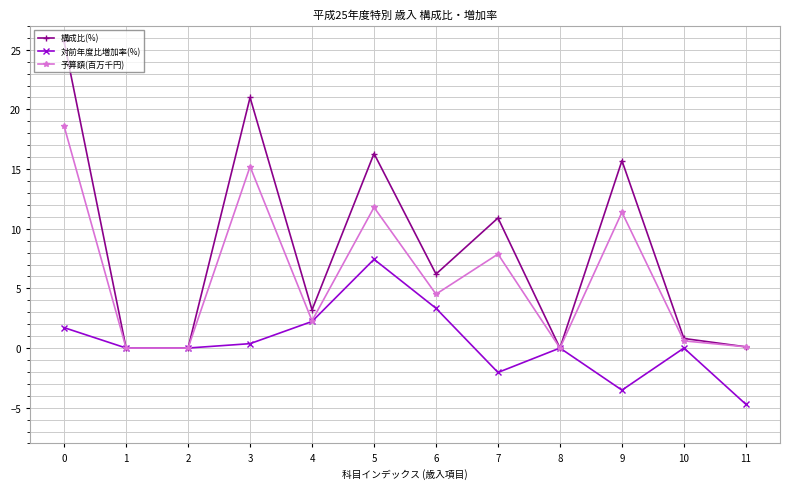

What is the value of the 対前年度比増加率(%) point at the 5th from the left?

2.2